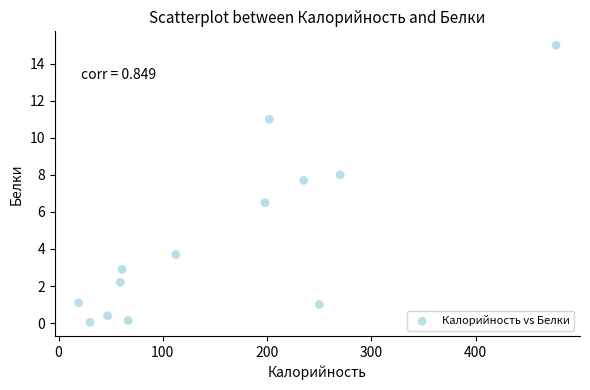

What is the range of X values (max minus min)?

457.7